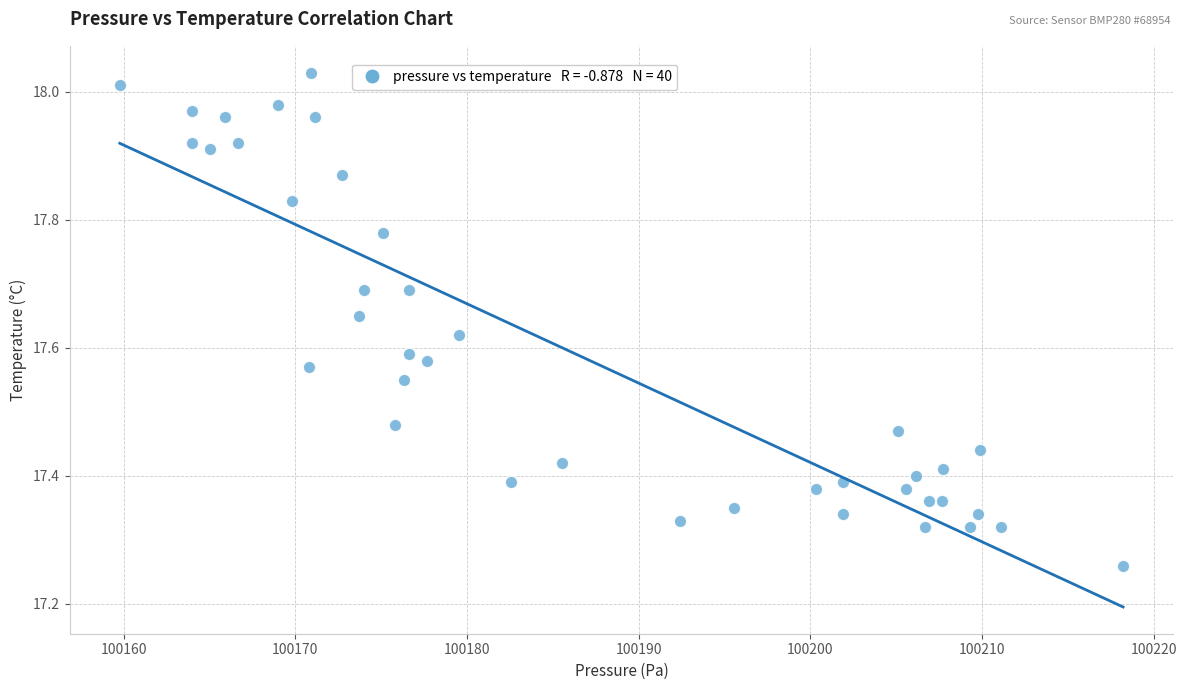

What is the range of X values (max minus min)?

58.4